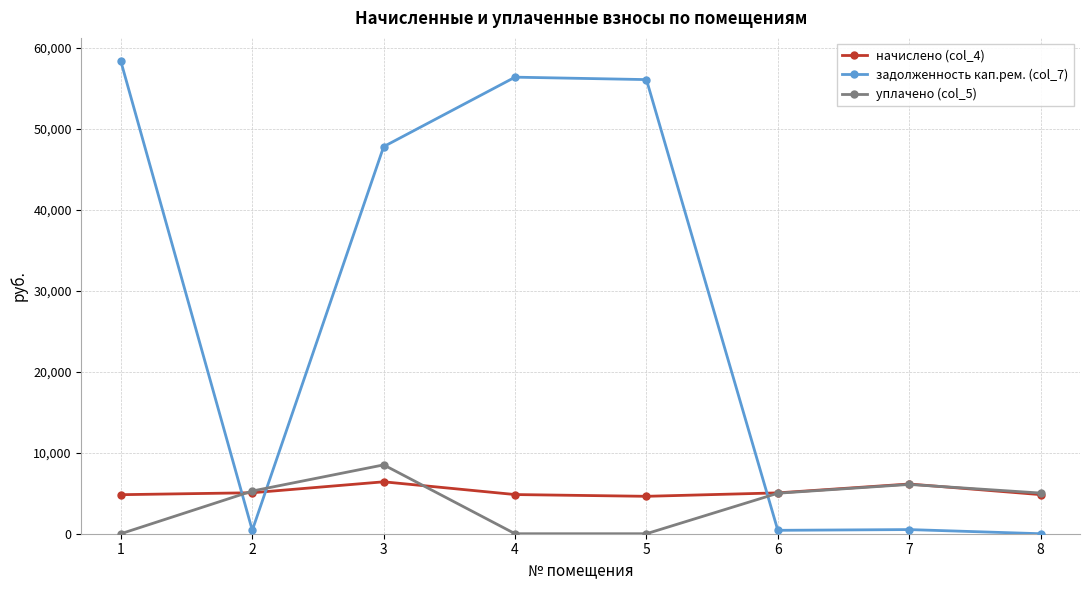

What are all the series names shown in the legend?

начислено (col_4), задолженность кап.рем. (col_7), уплачено (col_5)